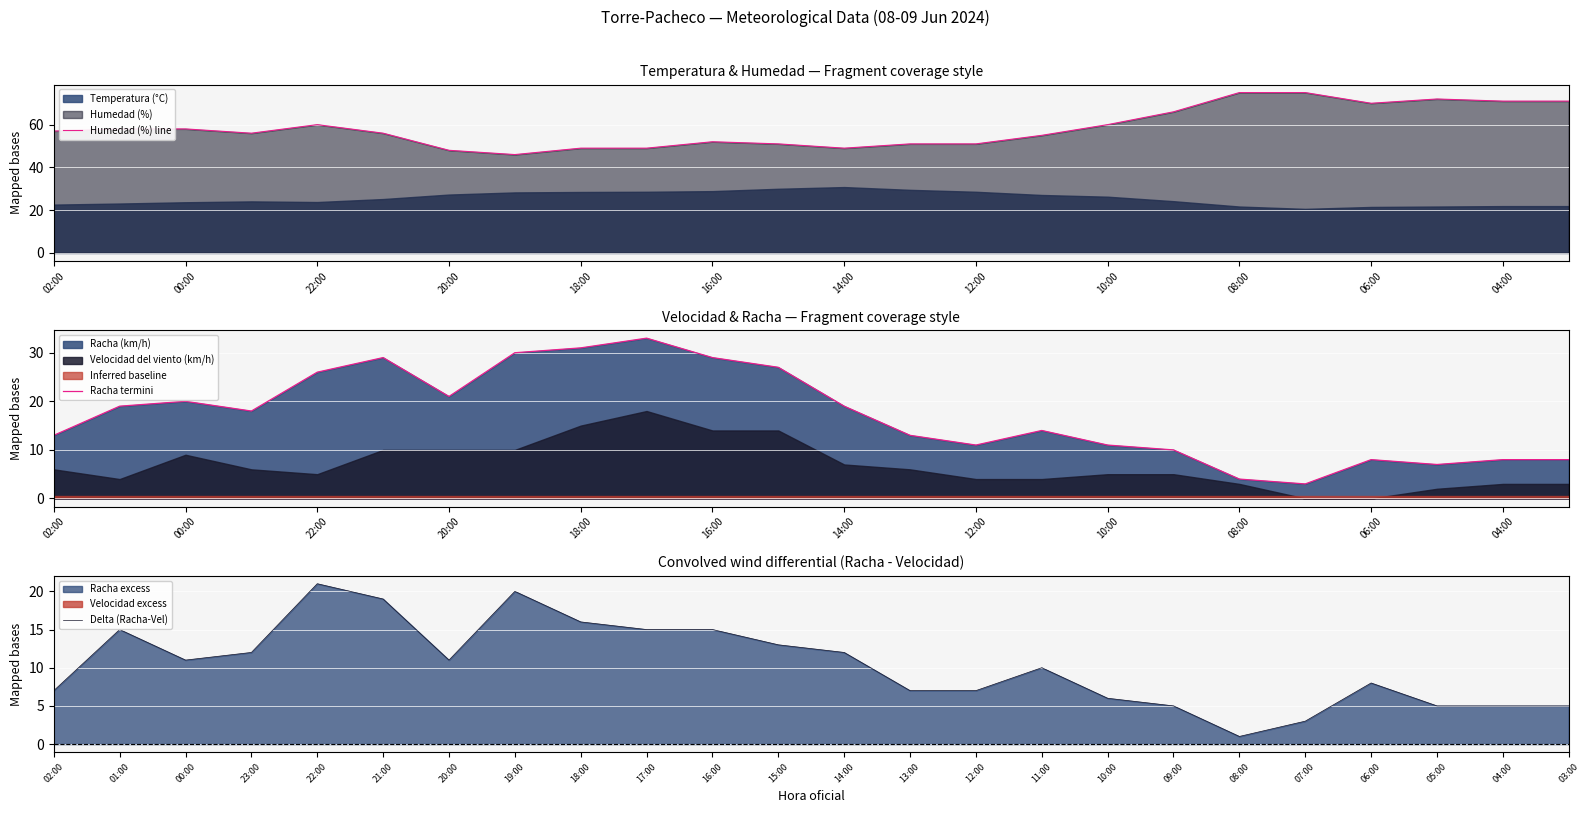

True or false: Humedad (%) line has a value of 52 at 16:00.

True